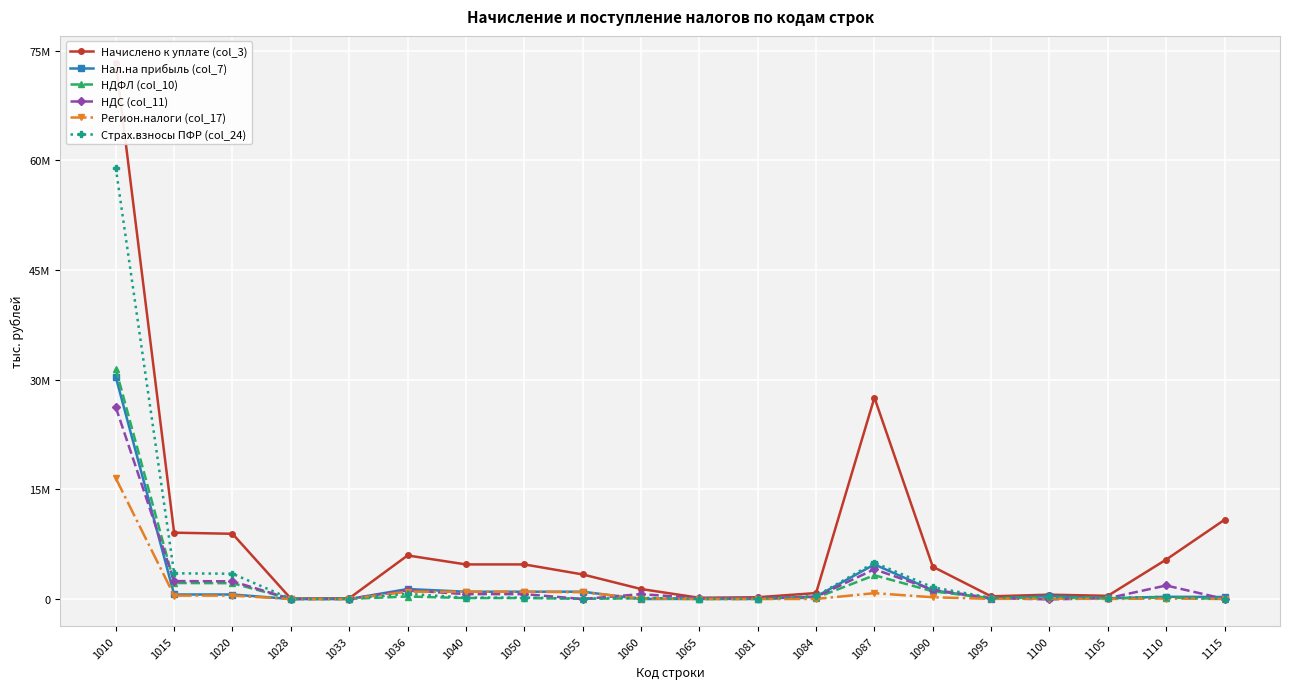

At how many categories does at least one series exceed 39549711?

1